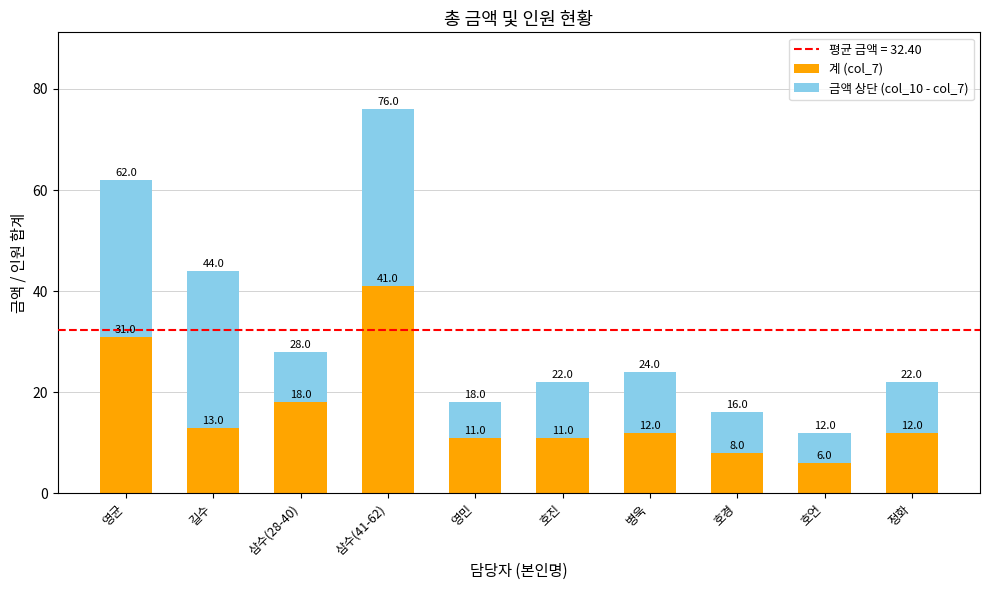

At which label does 계 (col_7) first exceed 12?

영균